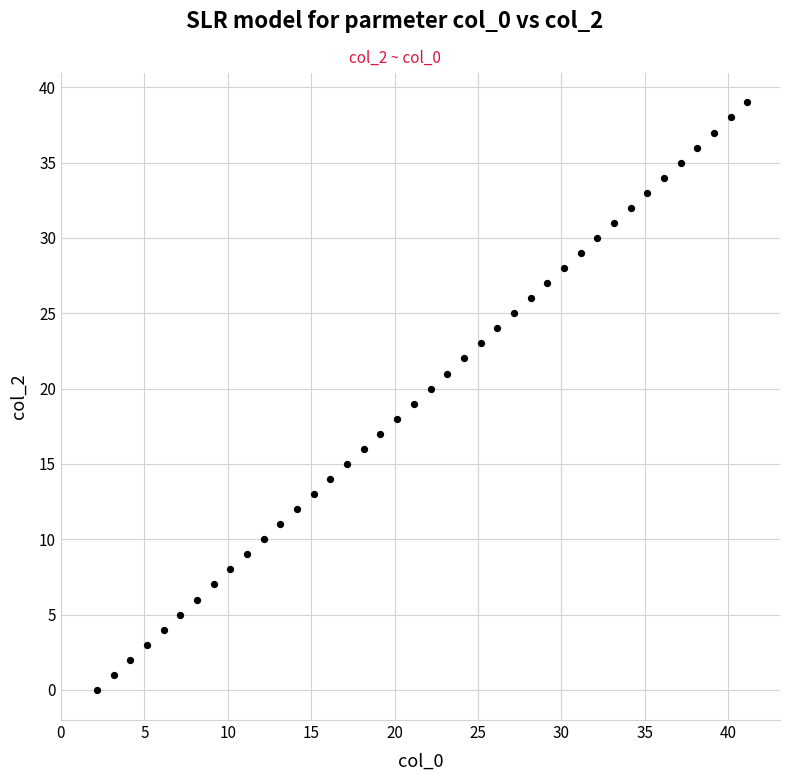

What is the range of Y values (max minus min)?

39